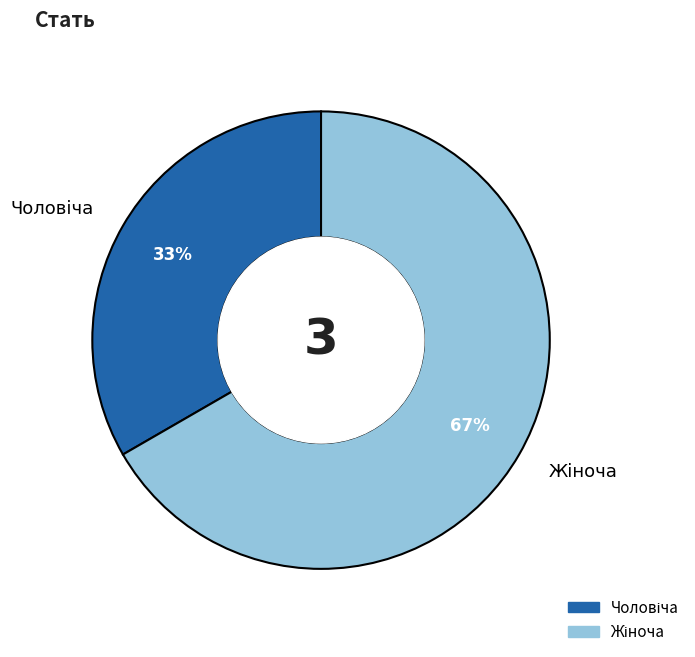

To the nearest percent, what portion does Чоловіча represent?

33%